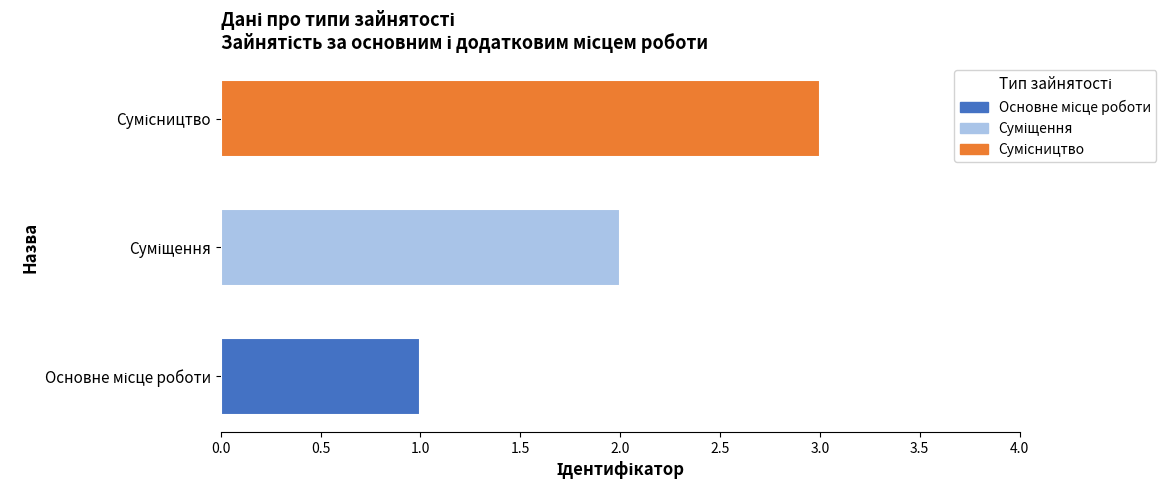

How many data points are less than 2?

1